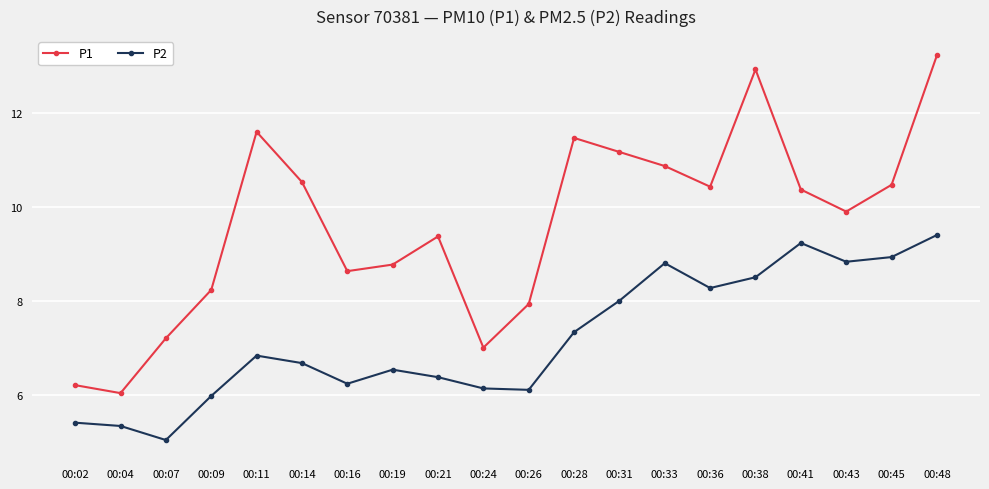

Reading right to left, what are all the values shown in this chart?

P1: 13.2	10.5	9.9	10.4	12.9	10.4	10.9	11.2	11.5	7.9	7.0	9.4	8.8	8.6	10.5	11.6	8.2	7.2	6.0	6.2
P2: 9.4	8.9	8.8	9.2	8.5	8.3	8.8	8.0	7.3	6.1	6.1	6.4	6.5	6.2	6.7	6.8	6.0	5.0	5.3	5.4